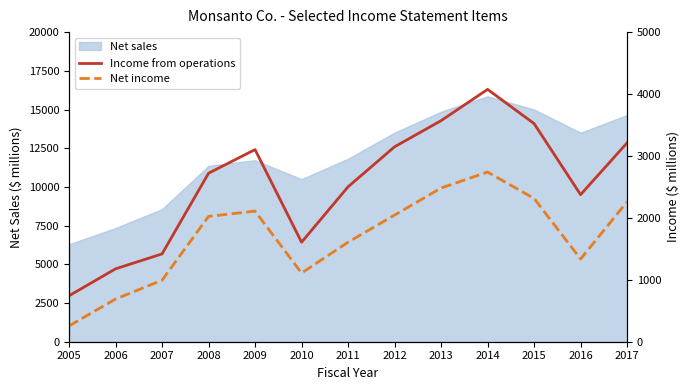

True or false: Income from operations and Net income cross at least once.

False